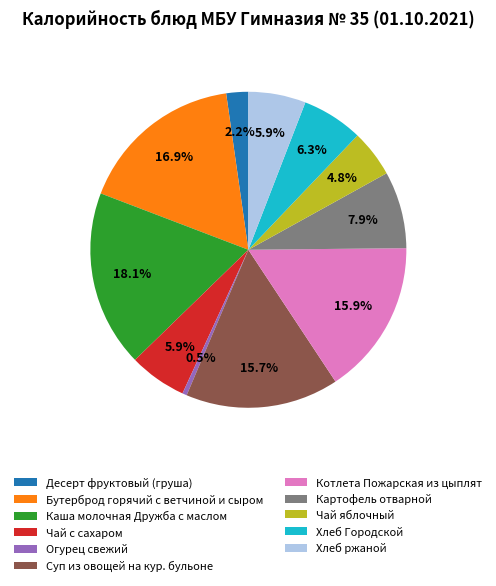

What is the ratio of the value at Десерт фруктовый (груша) to the value at Чай с сахаром?

0.4